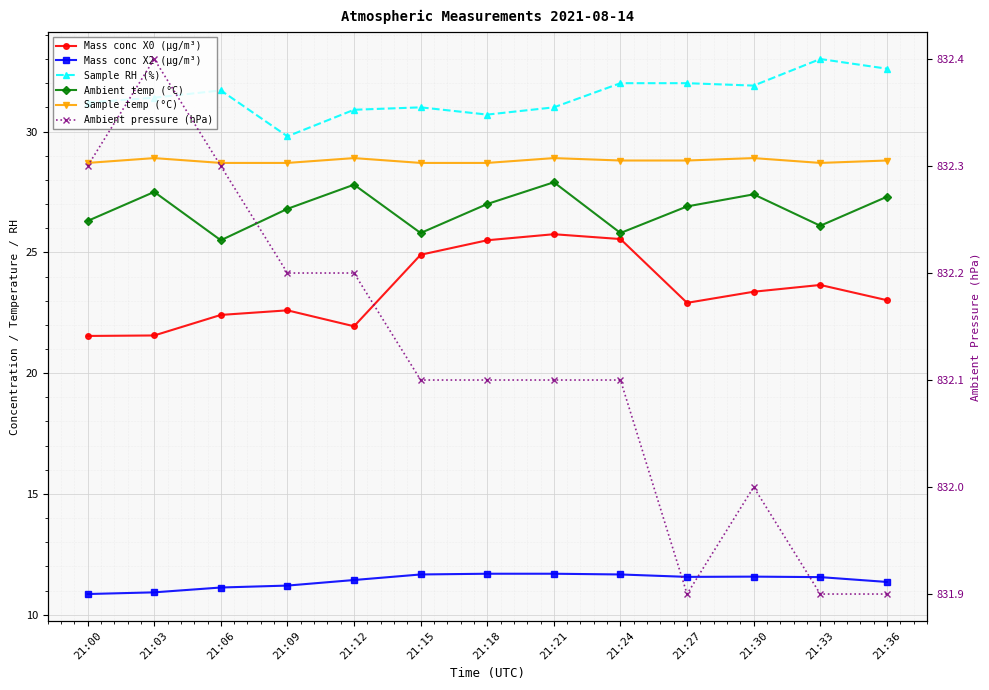

The Sample RH (%) series shows 32.0 at 21:27. True or false?

True